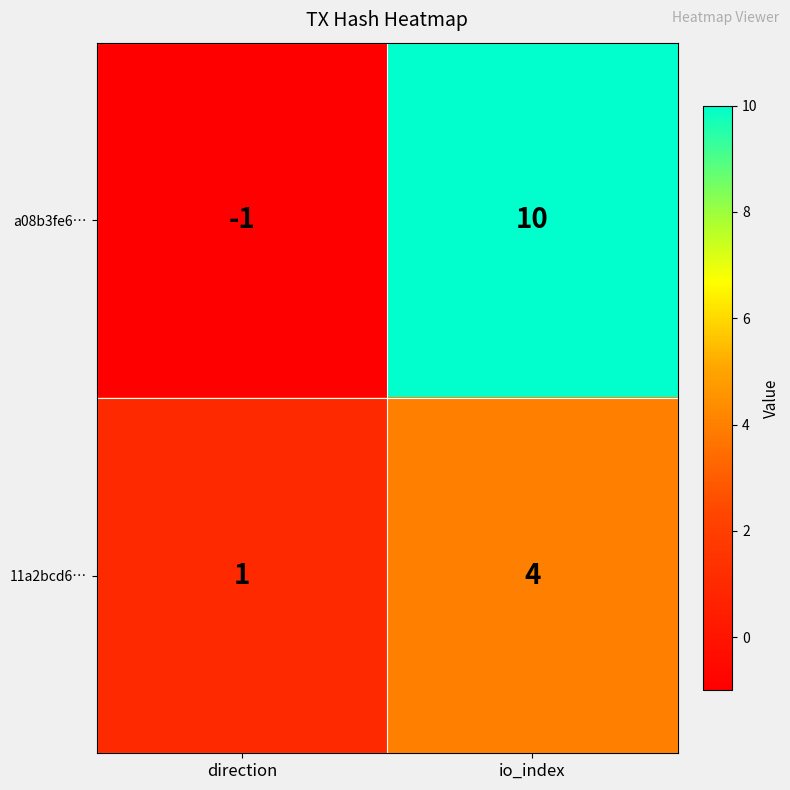

What is the sum of the 11a2bcd6… values at direction and io_index?

5